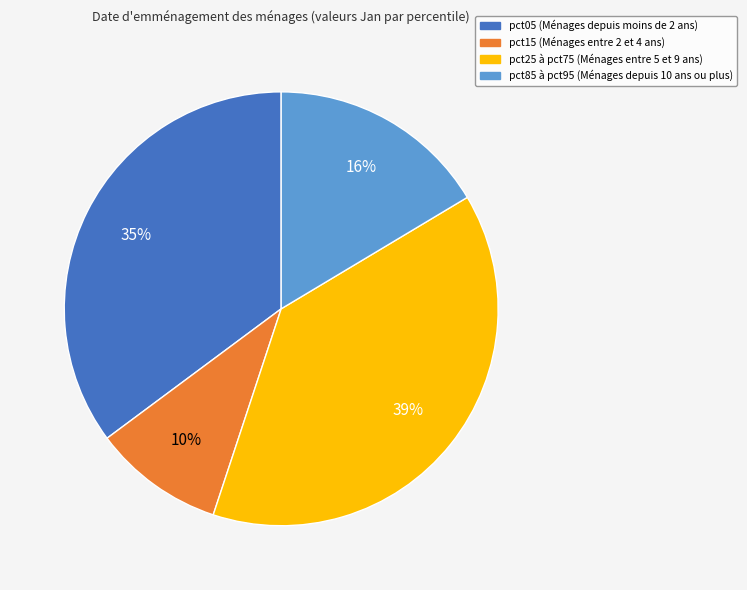

Is there any slice that represents more than half of the pie?

No